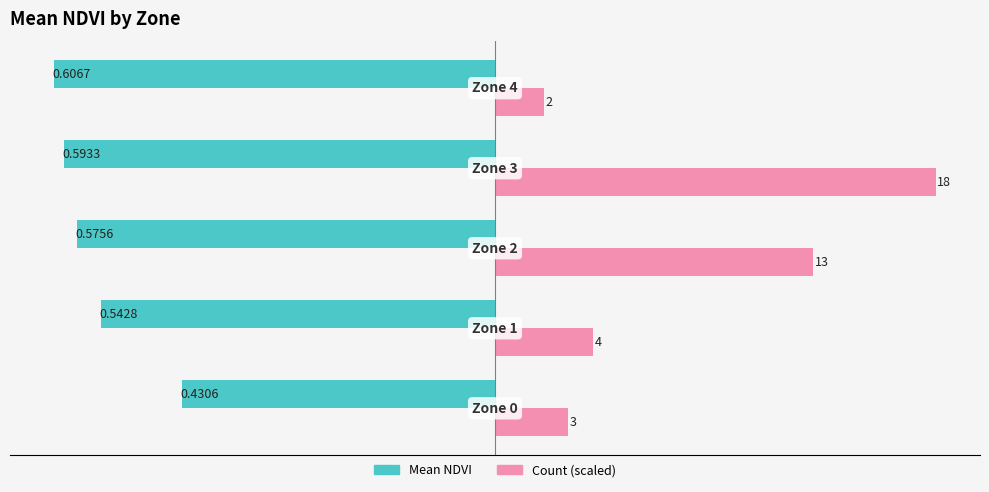

What are all the series names shown in the legend?

Mean NDVI, Count (scaled)